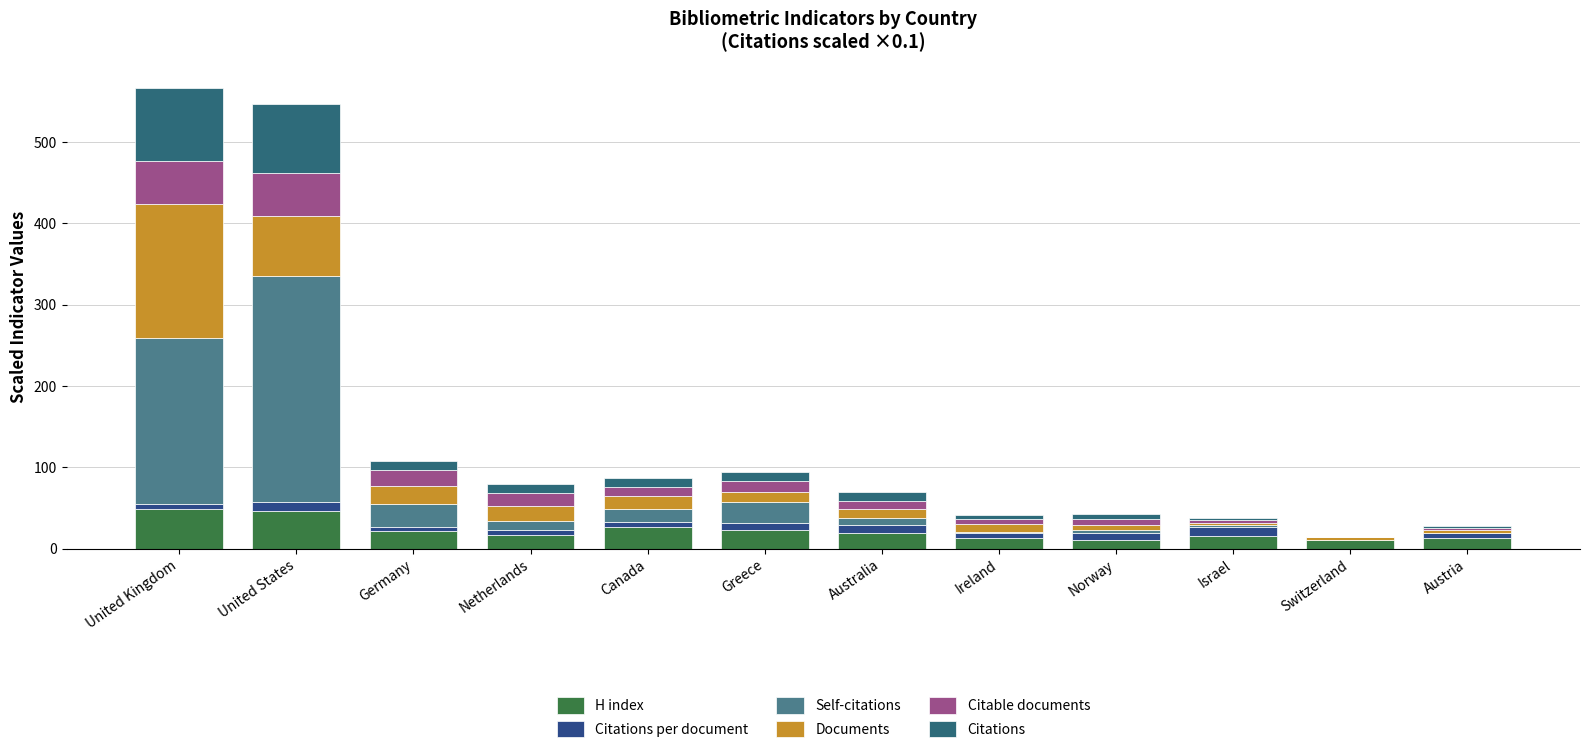

What position from the left is Netherlands?

4